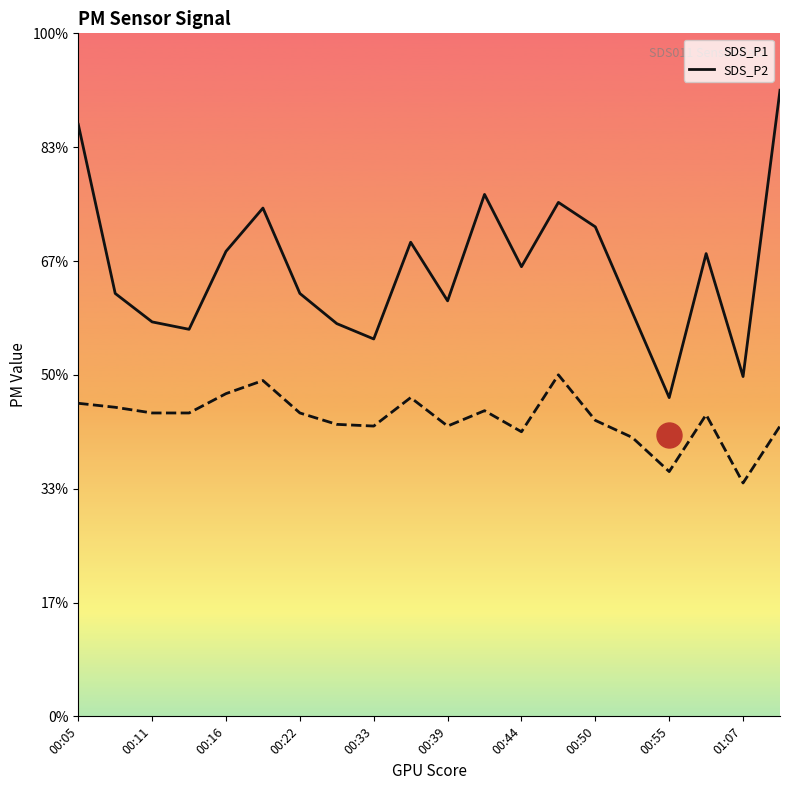

Does the chart display data point markers on the line(s)?

No